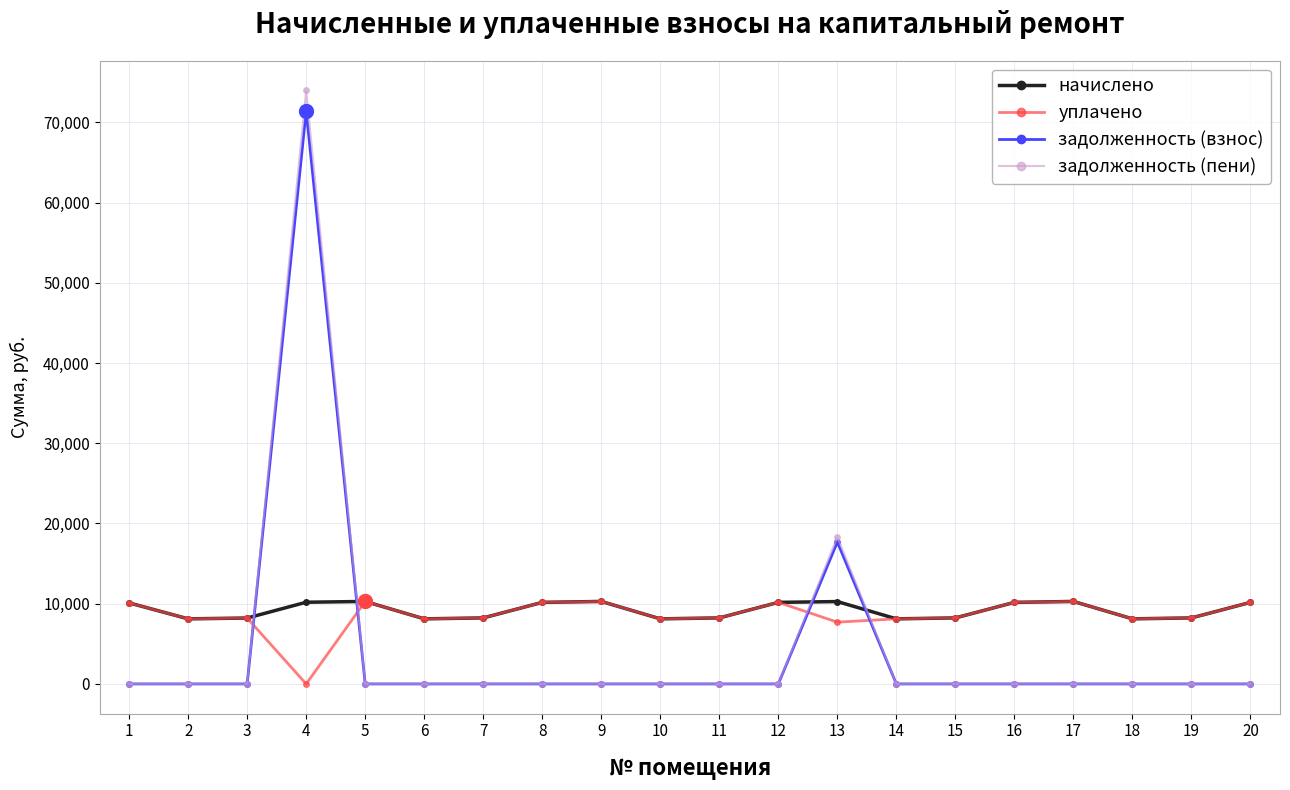

The value of уплачено at 20 is 15890.8. True or false?

False